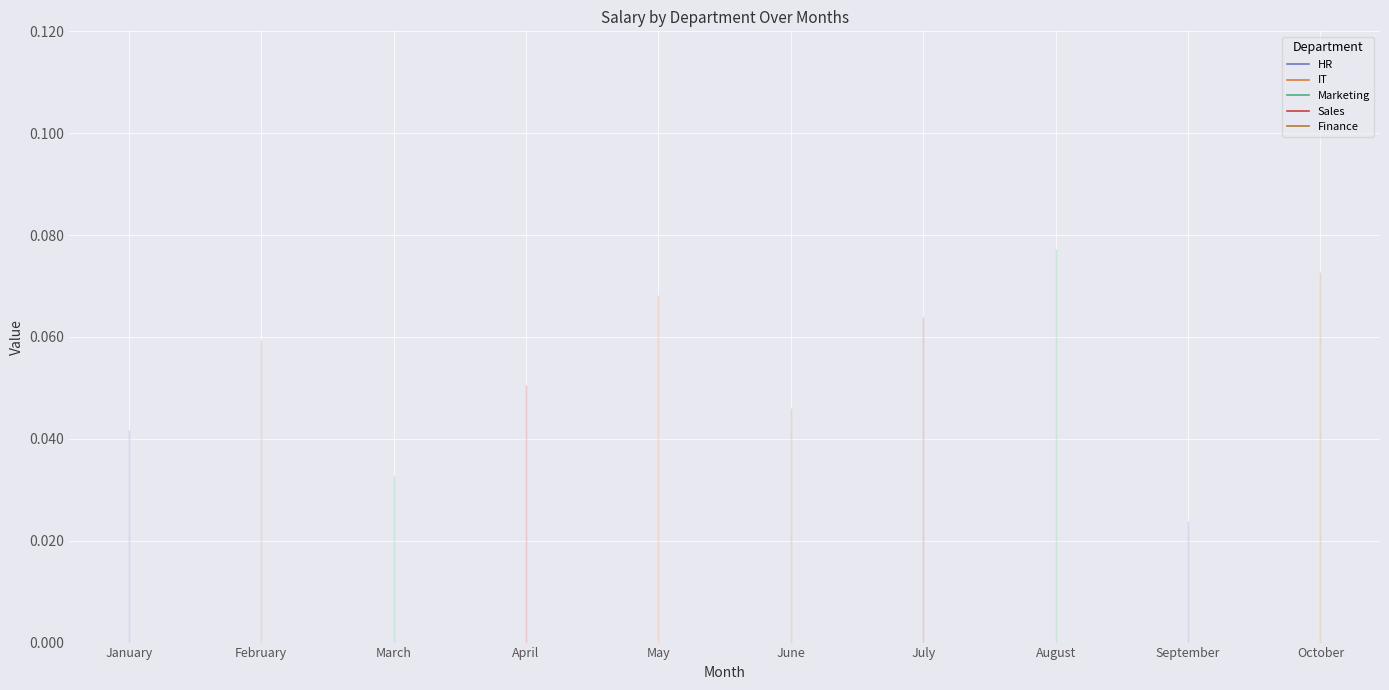

How many data points does each series have?

10